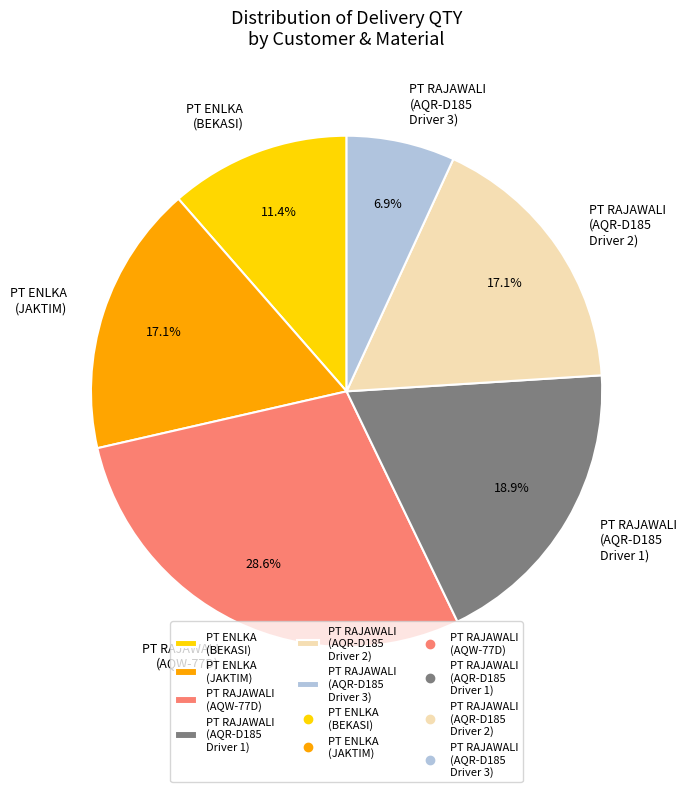

How many segments does this pie chart have?

6